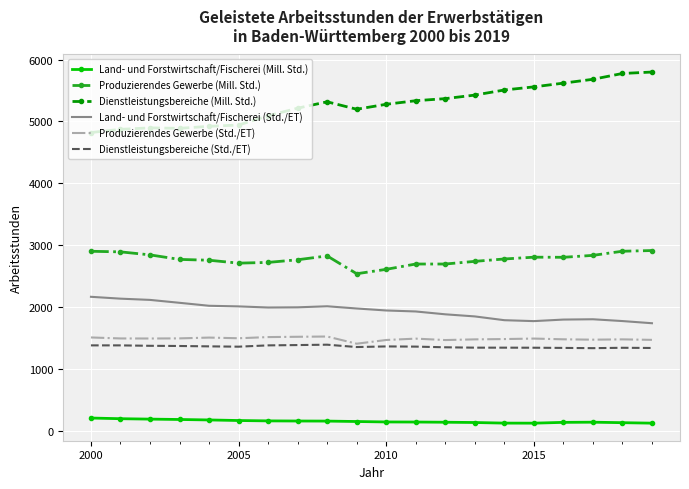

Which series has the widest spread of values?

Dienstleistungsbereiche (Mill. Std.)